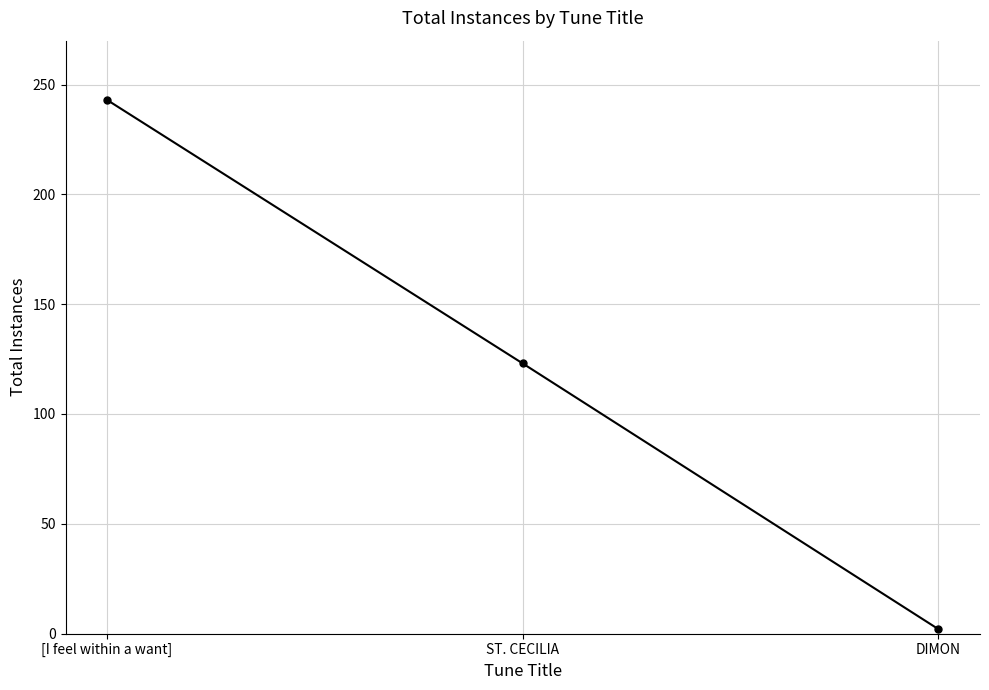

The value at [I feel within a want] is 243. True or false?

True